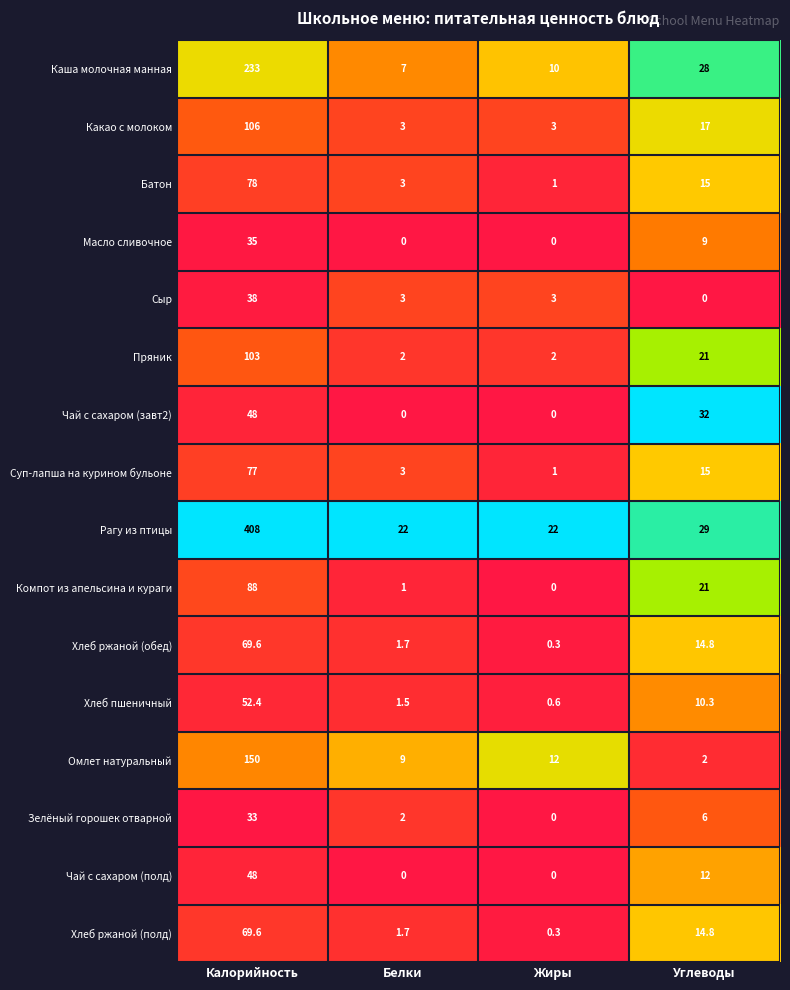

The Рагу из птицы series shows 6.2 at Белки. True or false?

False